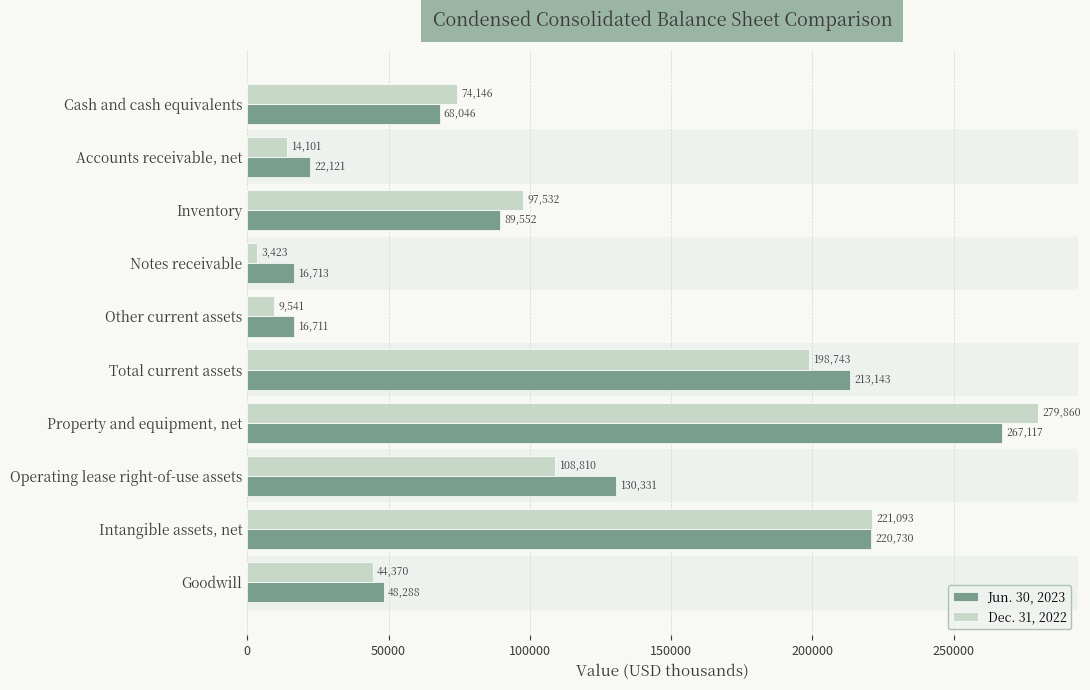

What is the sum of all Jun. 30, 2023 values?

1092752